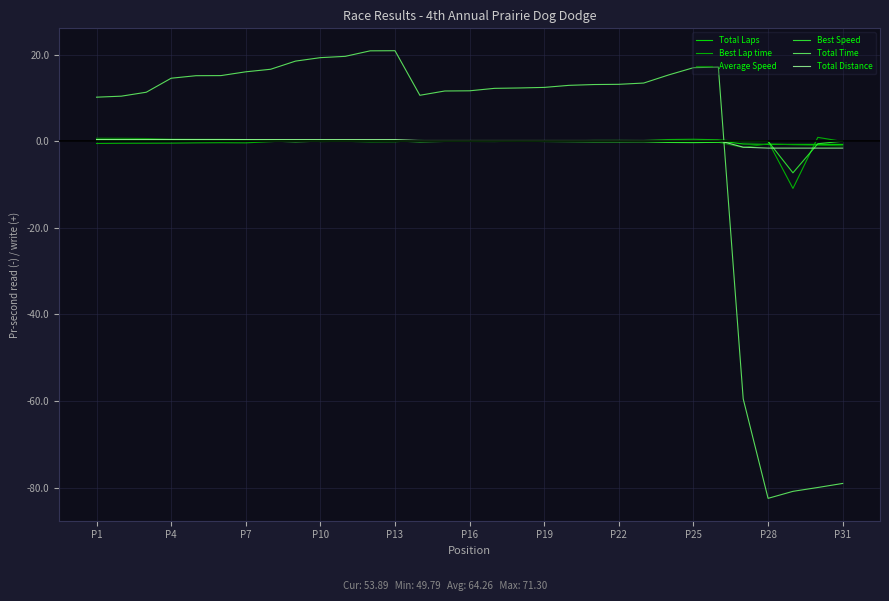

Which series has the widest spread of values?

Total Time